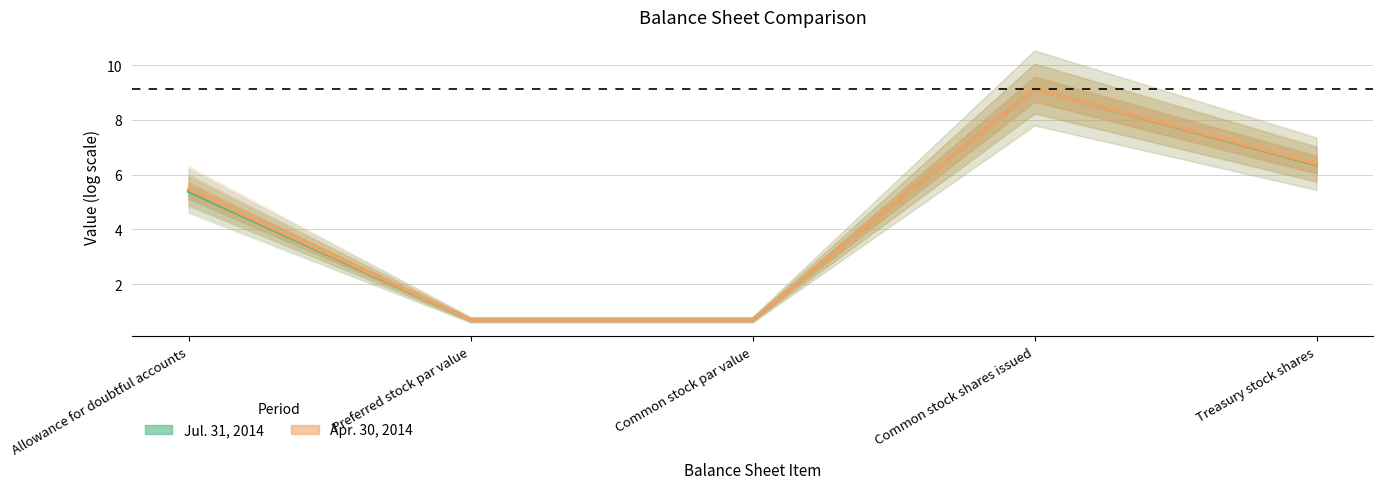

Count the number of data series in this chart.

2